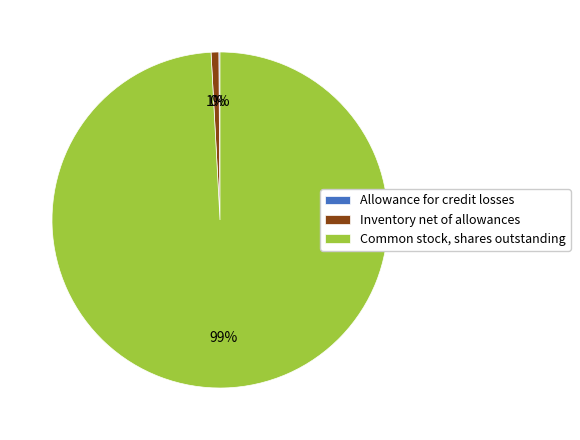

To the nearest percent, what portion does Inventory net of allowances represent?

1%